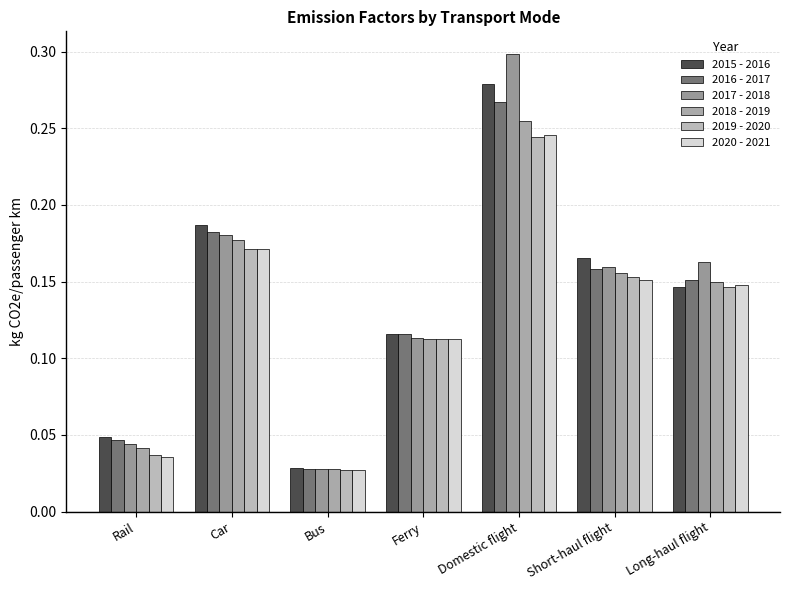

How many groups of bars are there?

7